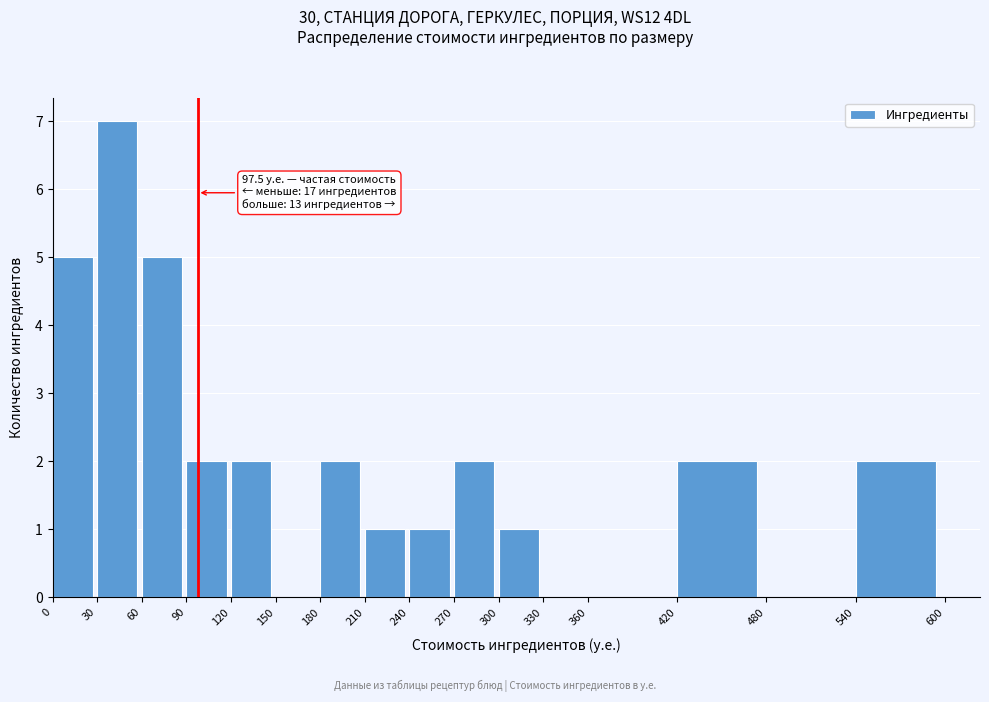

Which range on the x-axis has the tallest bar?

30 to 60